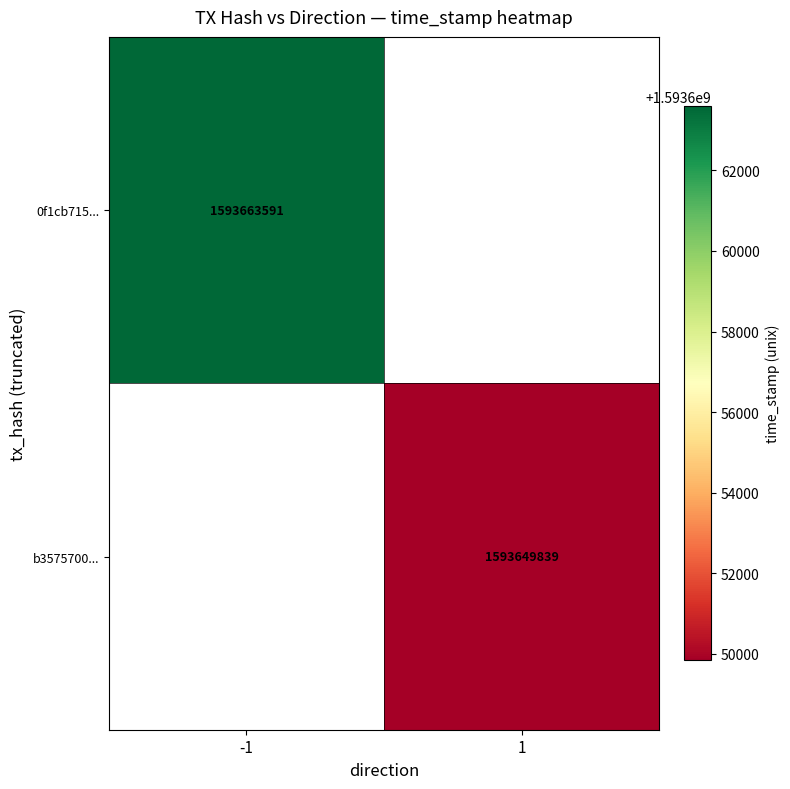

Is it true that 0f1cb715... equals 1593663591 at -1?

True